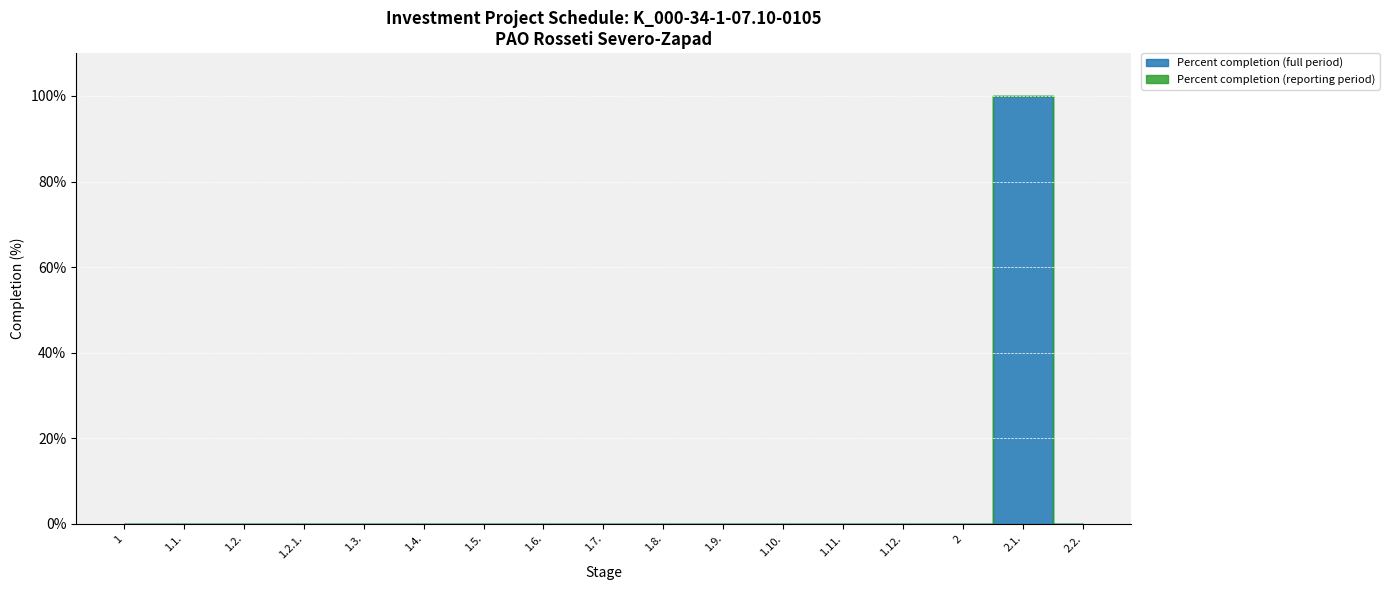

True or false: Percent completion (reporting period) and Percent completion (full period) cross at least once.

False